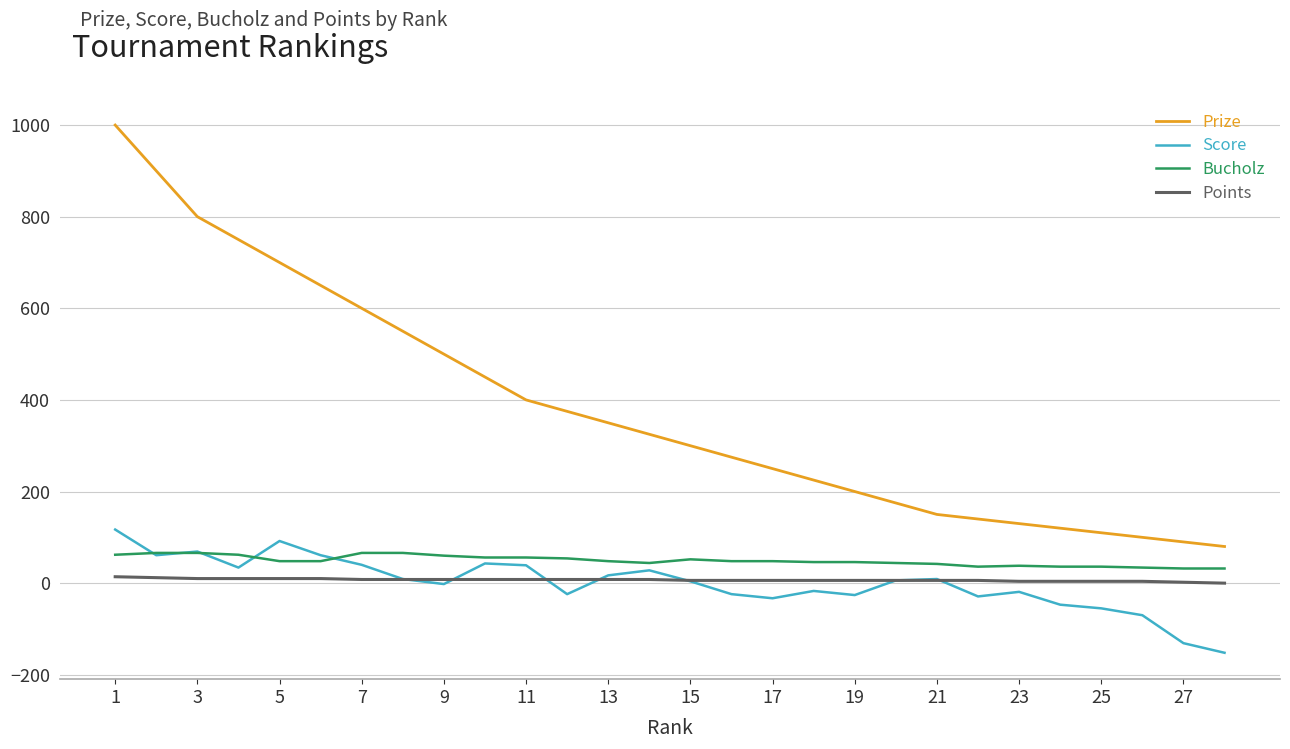

Rank the series by their maximum value, from lowest to highest.

Points, Bucholz, Score, Prize